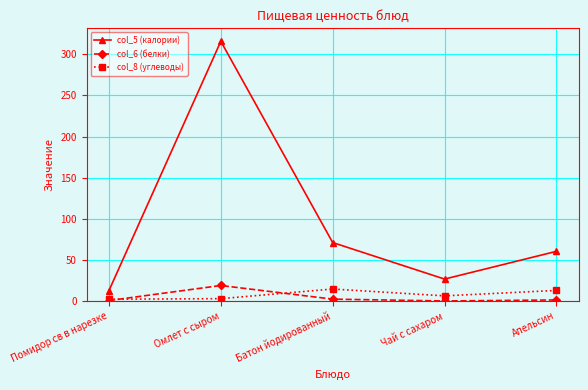

True or false: col_8 (углеводы) has more than 1 interior local peaks.

False